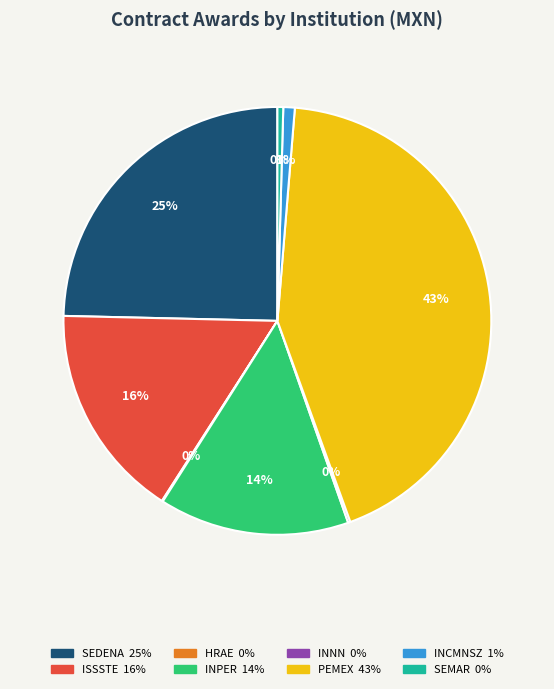

Does any single category account for the majority?

No